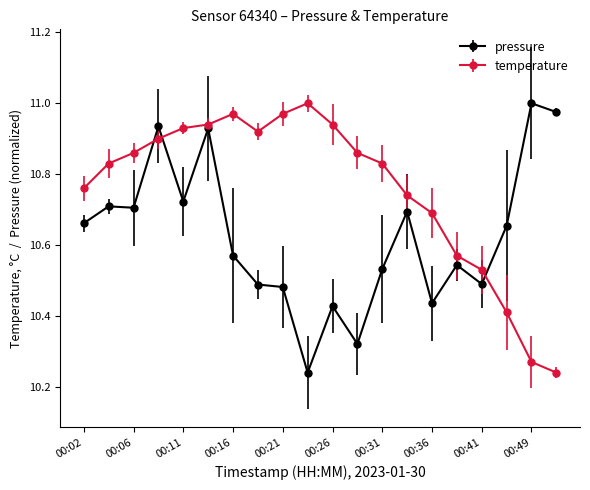

List the series in order of their overall mean, lowest first.

pressure, temperature